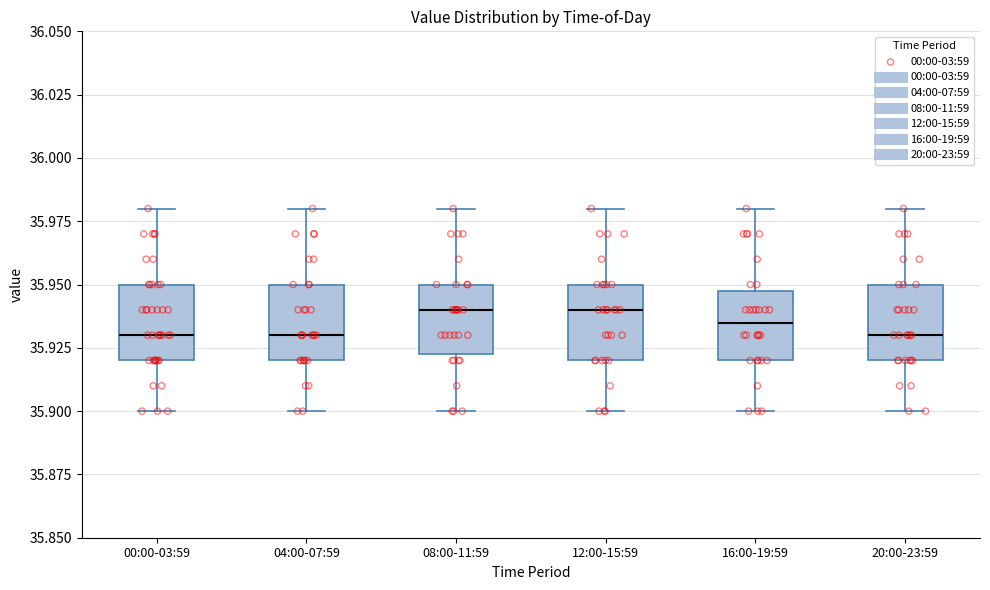

Reading left to right, read every box against the y-axis: the position of its median line, the range the box covers, and the ends of its whiskers. The values are not printed on the chart, so give them approximately, as read against the axis.

00:00-03:59: median 35.930, box 35.920 to 35.950, whiskers 35.900 to 35.980
04:00-07:59: median 35.930, box 35.920 to 35.950, whiskers 35.900 to 35.980
08:00-11:59: median 35.940, box 35.925 to 35.950, whiskers 35.900 to 35.980
12:00-15:59: median 35.940, box 35.920 to 35.950, whiskers 35.900 to 35.980
16:00-19:59: median 35.935, box 35.920 to 35.950, whiskers 35.900 to 35.980
20:00-23:59: median 35.930, box 35.920 to 35.950, whiskers 35.900 to 35.980